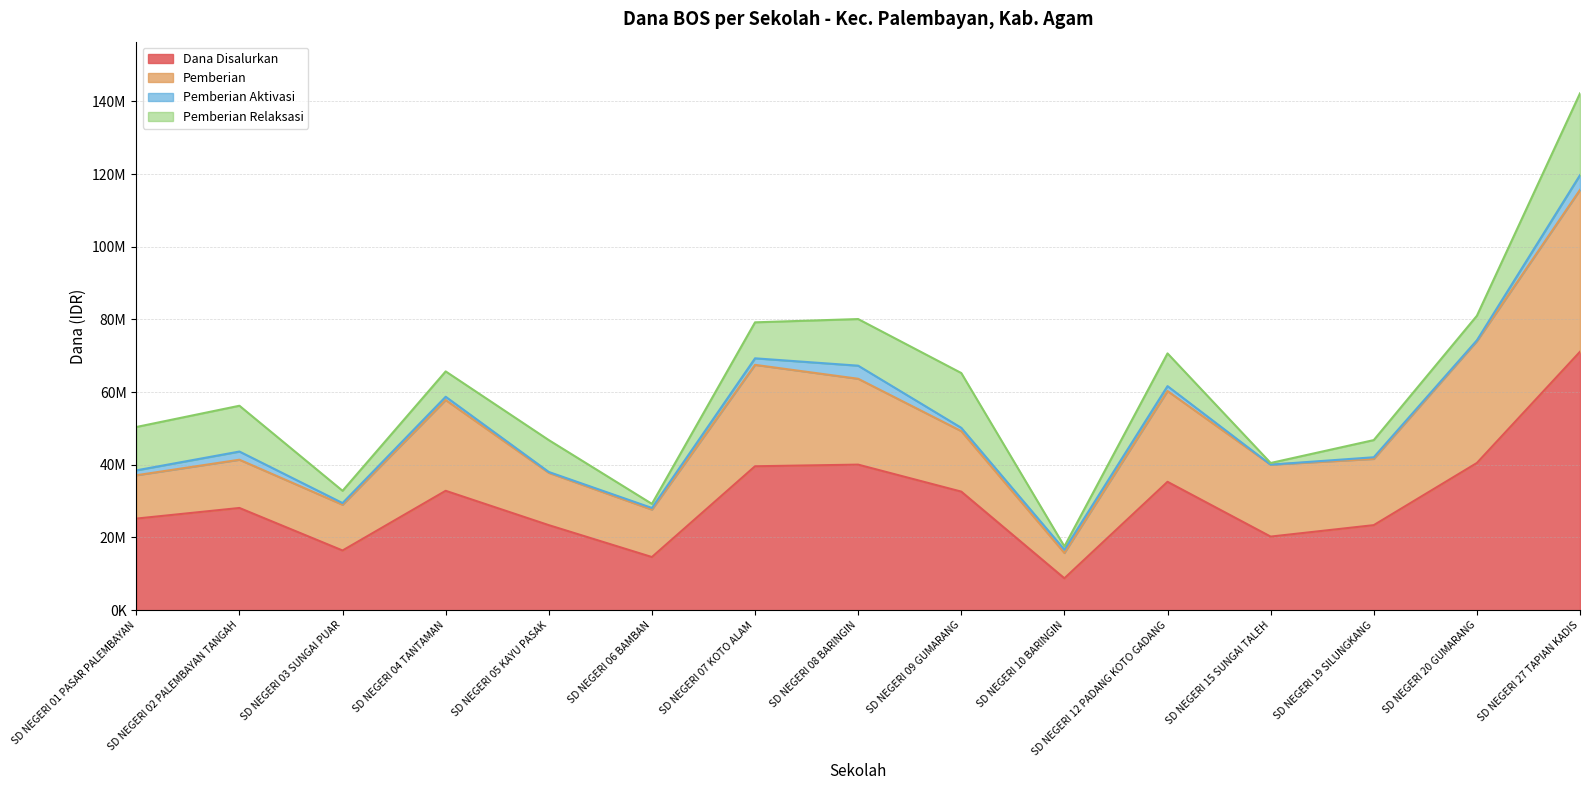

True or false: Dana Disalurkan and Pemberian intersect in this chart.

False